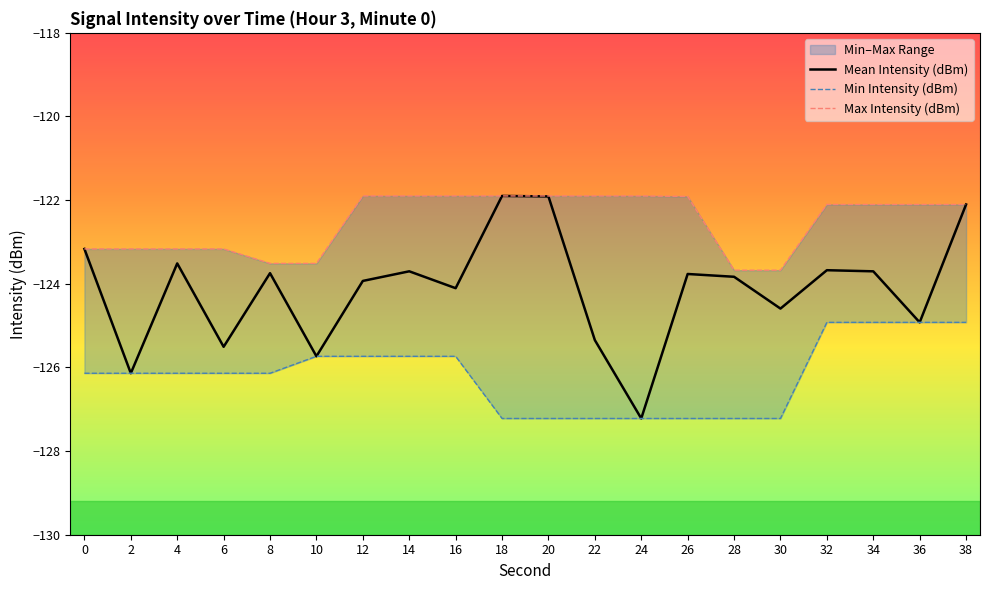

Which series has the largest range (max minus min)?

Mean Intensity (dBm)